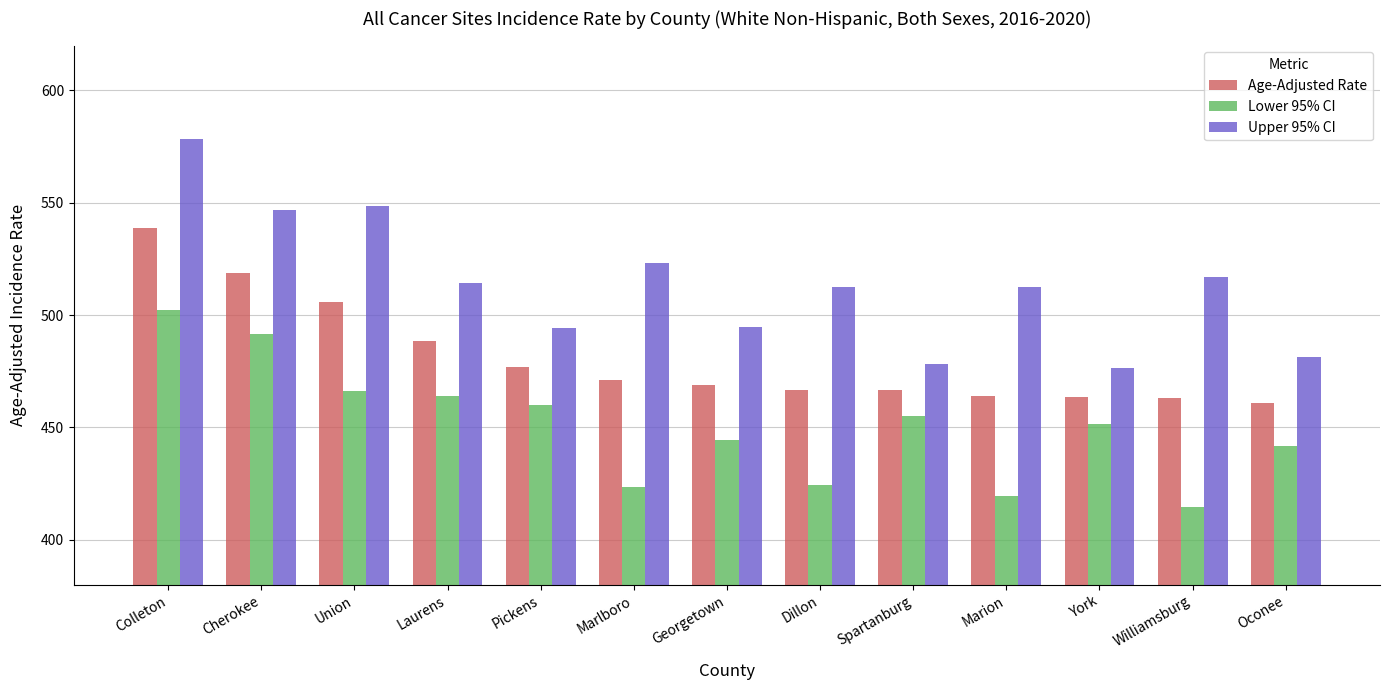

What is the highest value of the Age-Adjusted Rate series?

539.0